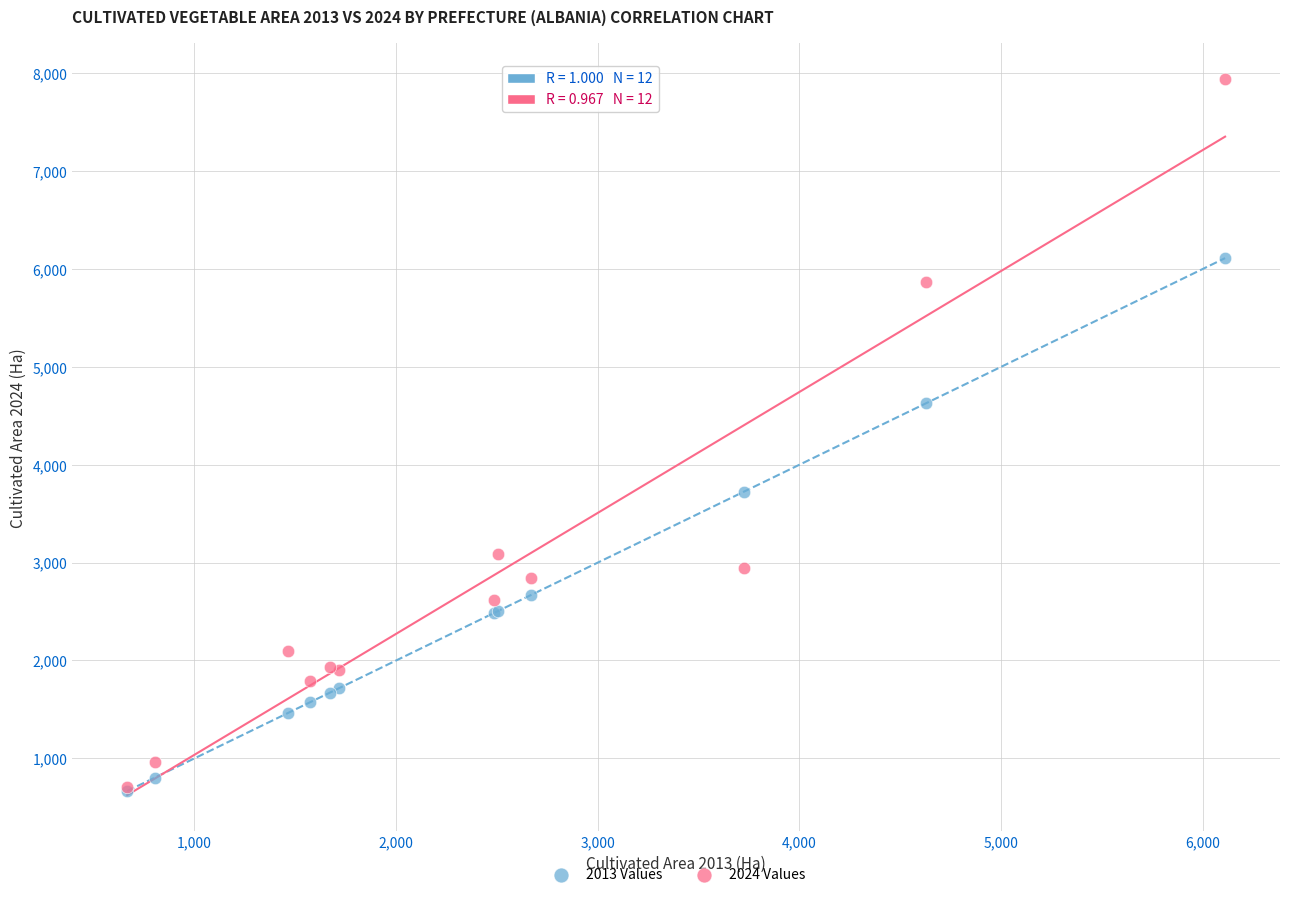

Across all series, what Y value is closest to 4302?

4629.3